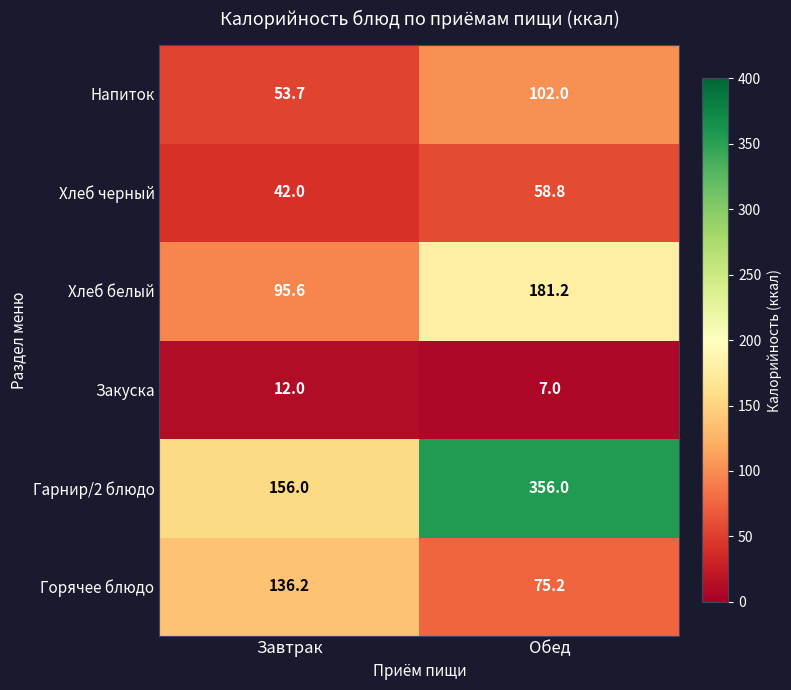

At which category is the sum across all series the highest?

Обед